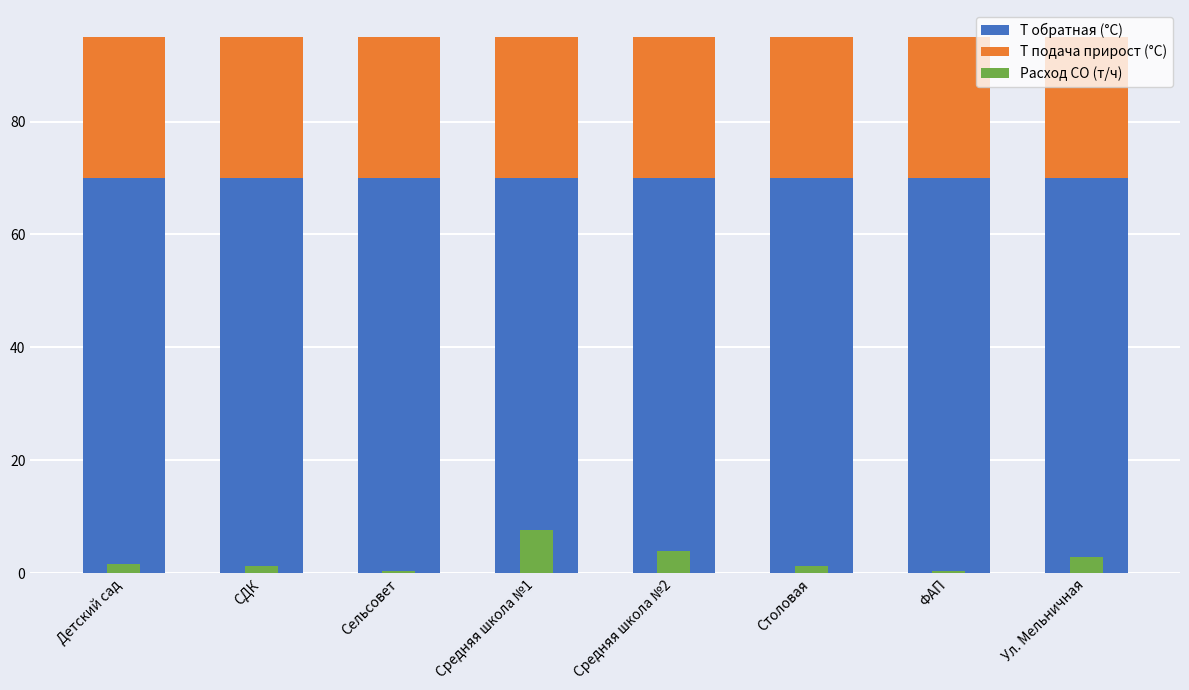

What is the label of the 2nd bar from the right?

ФАП